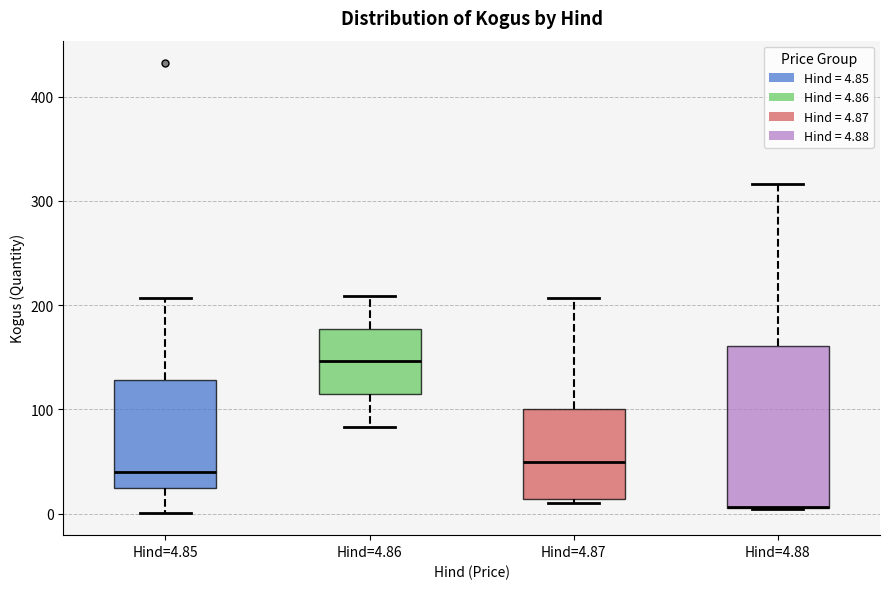

Reading left to right, read every box against the y-axis: the position of its median line, the range the box covers, and the ends of its whiskers. The values are not printed on the chart, so give them approximately, as read against the axis.

Hind=4.85: median 40, box 30 to 130, whiskers 0 to 210
Hind=4.86: median 150, box 110 to 180, whiskers 80 to 210
Hind=4.87: median 50, box 10 to 100, whiskers 10 (just below the box's lower edge) to 210
Hind=4.88: median 10 (drawn on the box's lower edge), box 10 to 160, whiskers 10 to 320